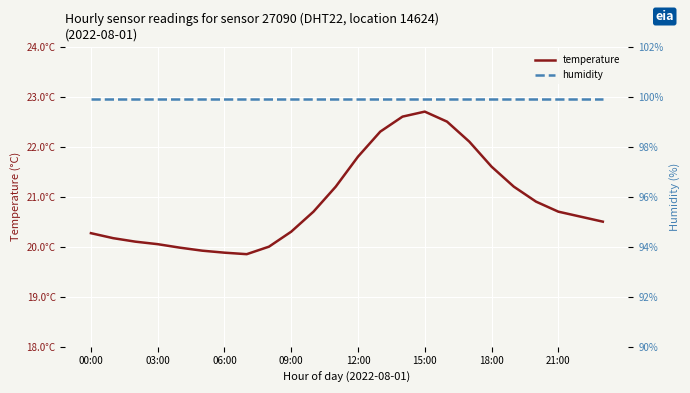

Reading left to right, extract all data points from this chart.

temperature: 20.3	20.2	20.1	20.1	20.0	19.9	19.9	19.9	20.0	20.3	20.7	21.2	21.8	22.3	22.6	22.7	22.5	22.1	21.6	21.2	20.9	20.7	20.6	20.5
humidity: 99.9	99.9	99.9	99.9	99.9	99.9	99.9	99.9	99.9	99.9	99.9	99.9	99.9	99.9	99.9	99.9	99.9	99.9	99.9	99.9	99.9	99.9	99.9	99.9